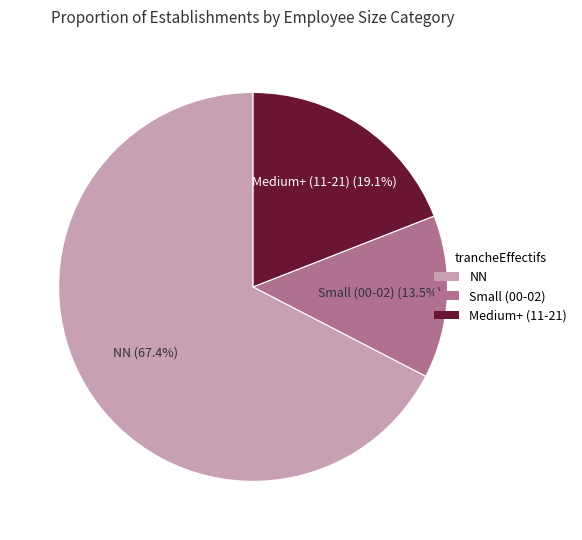

Which category accounts for the majority?

NN